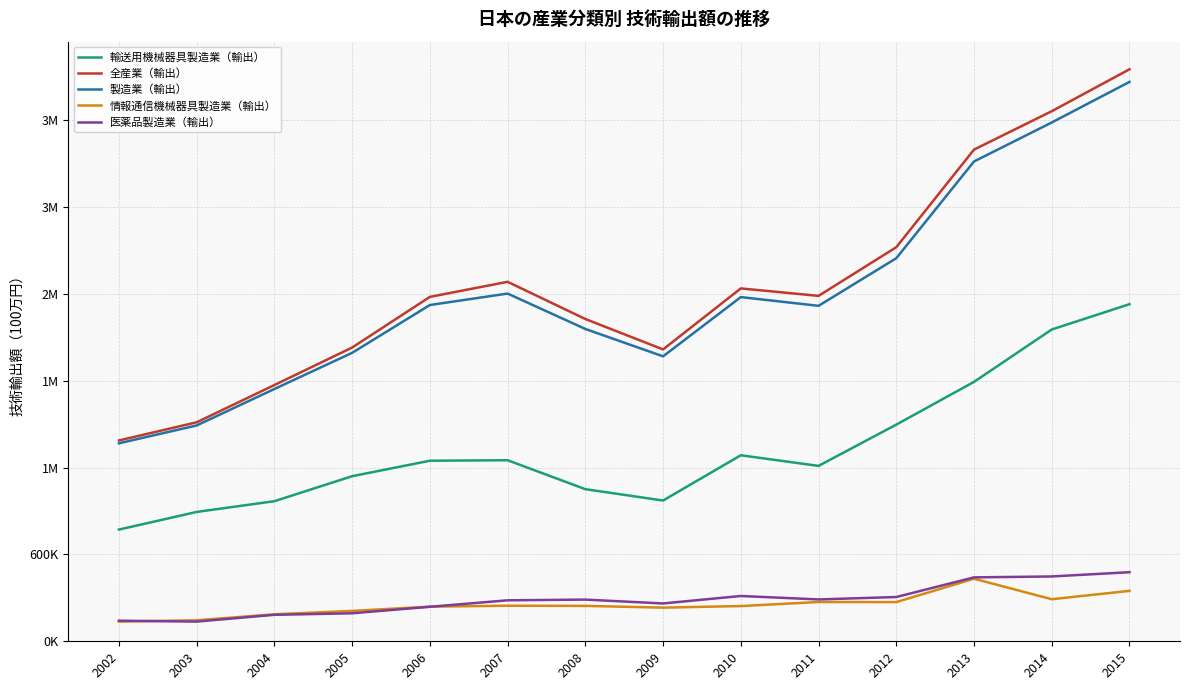

Is this an area chart (filled region under the line)?

No